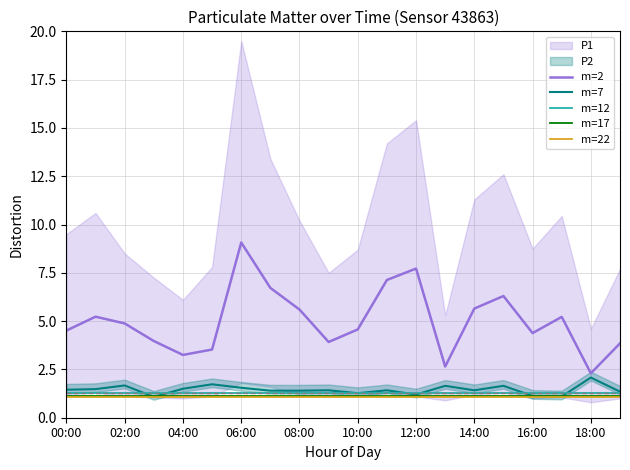

What is the label of the 16th point from the left?

15